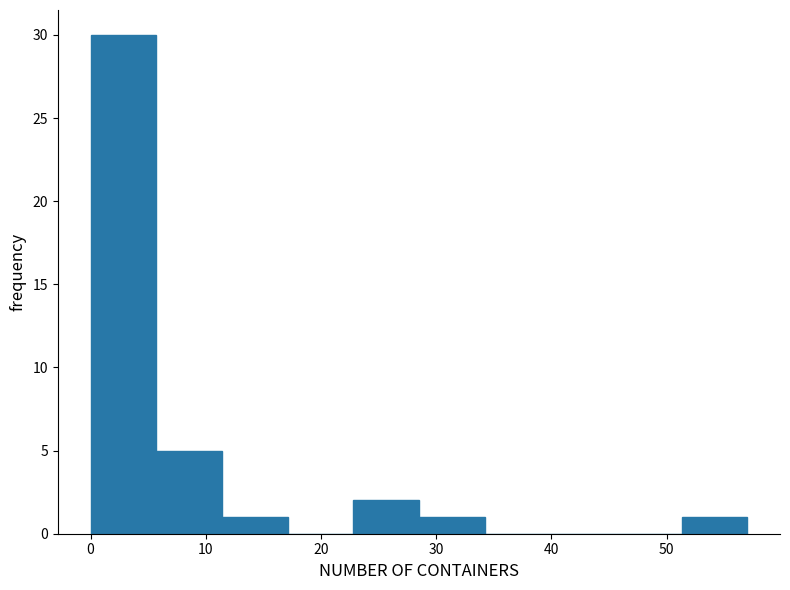

Over which range of the x-axis is the bar tallest?

0.0 to 5.7